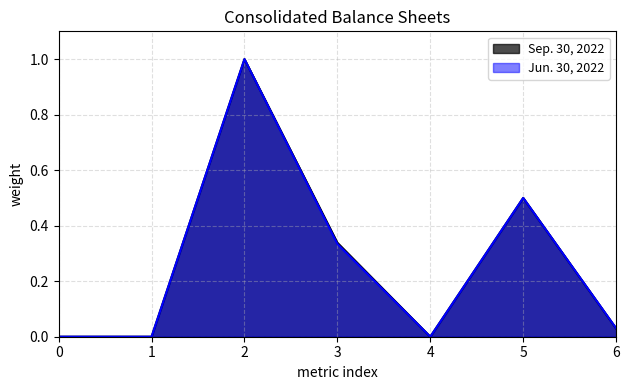

Which series has the largest range (max minus min)?

Sep. 30, 2022